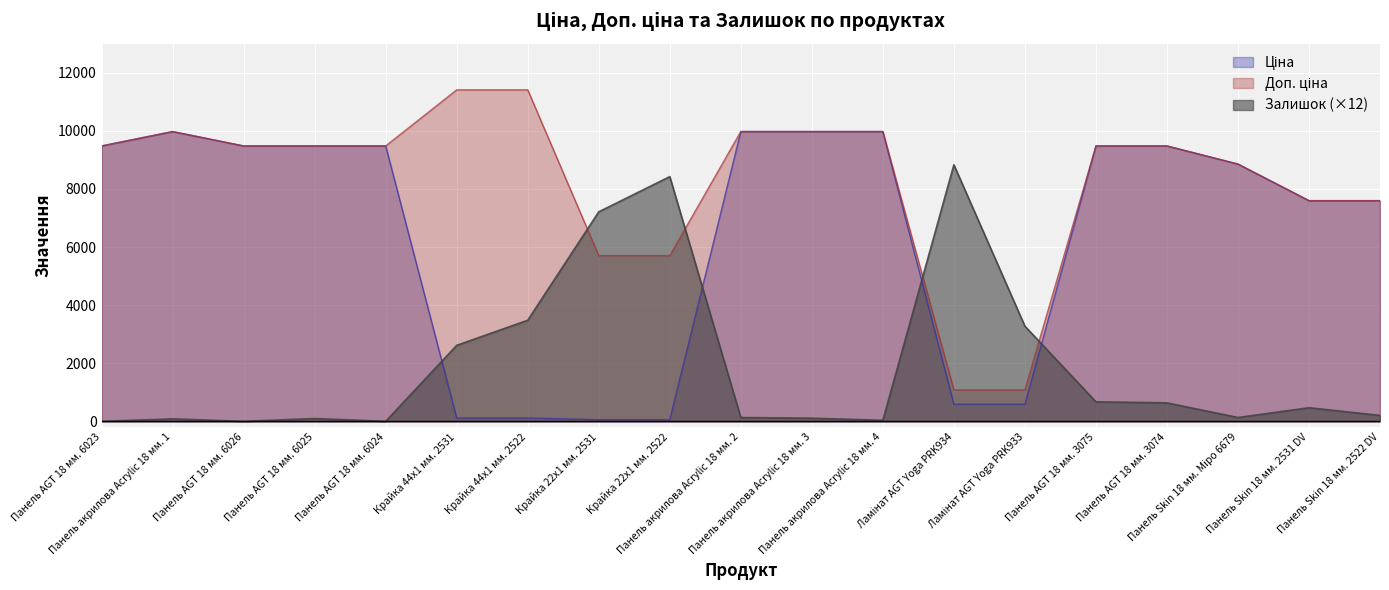

Reading right to left, transcribe all the data shown in this chart.

Ціна: 7596.5	7596.5	8856.7	9480.1	9480.1	589.9	589.9	9975.0	9975.0	9975.0	57.0	57.0	114.1	114.1	9480.1	9480.1	9480.1	9975.0	9480.1
Доп. ціна: 7596.5	7596.5	8856.7	9480.1	9480.1	1081.7	1081.7	9975.0	9975.0	9975.0	5705.0	5705.0	11410.0	11410.0	9480.1	9480.1	9480.1	9975.0	9480.1
Залишок: 204.0	468.0	132.0	636.0	672.0	3276.0	8832.0	36.0	108.0	132.0	8424.0	7212.0	3480.0	2616.0	0.0	96.0	0.0	84.0	0.0